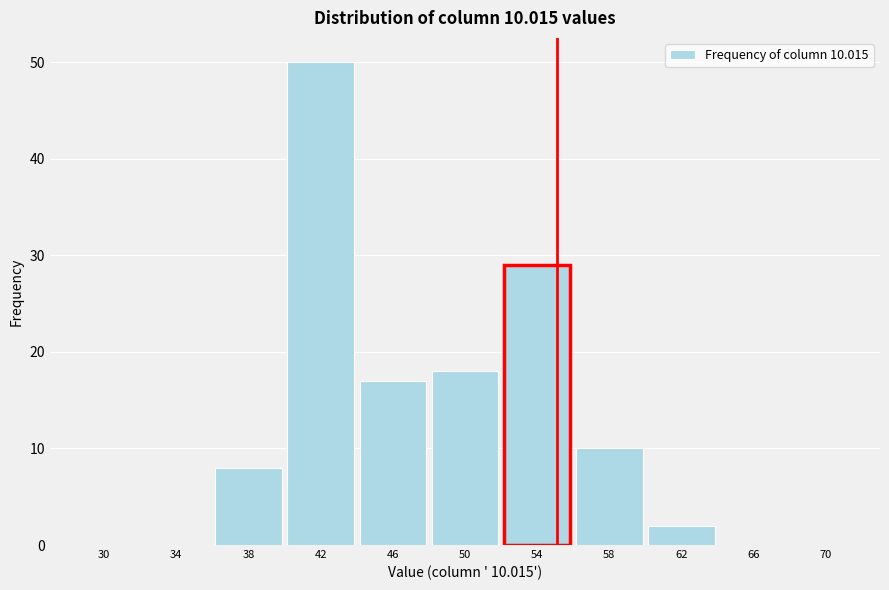

Reading right to left, what are all the values shown in this chart?

70=0	66=0	62=2	58=10	54=29	50=18	46=17	42=50	38=8	34=0	30=0